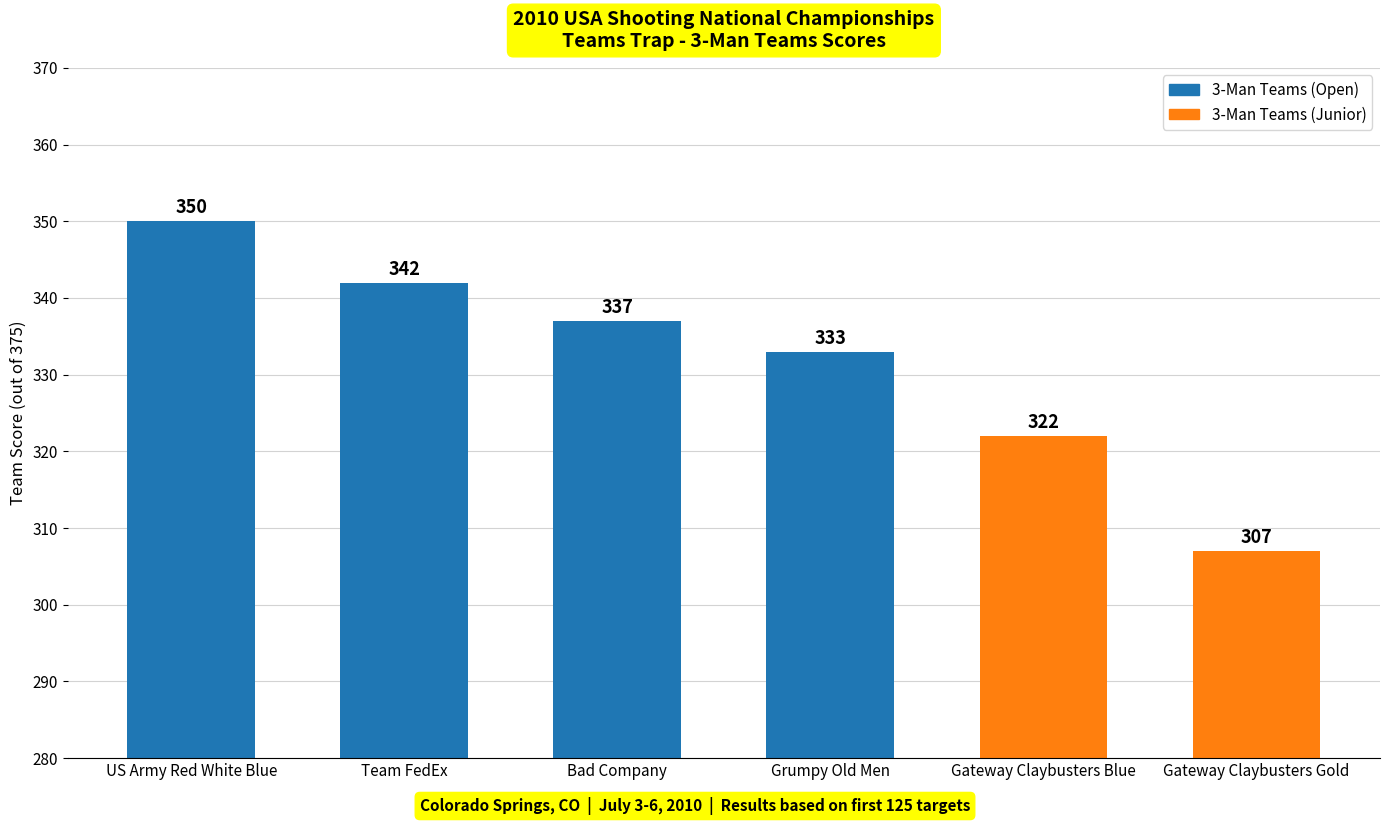

List the labels in order of value, smallest first.

Gateway Claybusters Gold, Gateway Claybusters Blue, Grumpy Old Men, Bad Company, Team FedEx, US Army Red White Blue